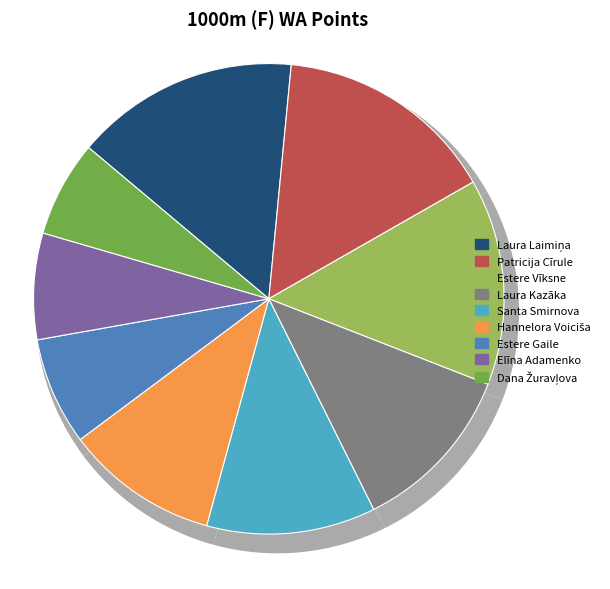

How many segments does this pie chart have?

9